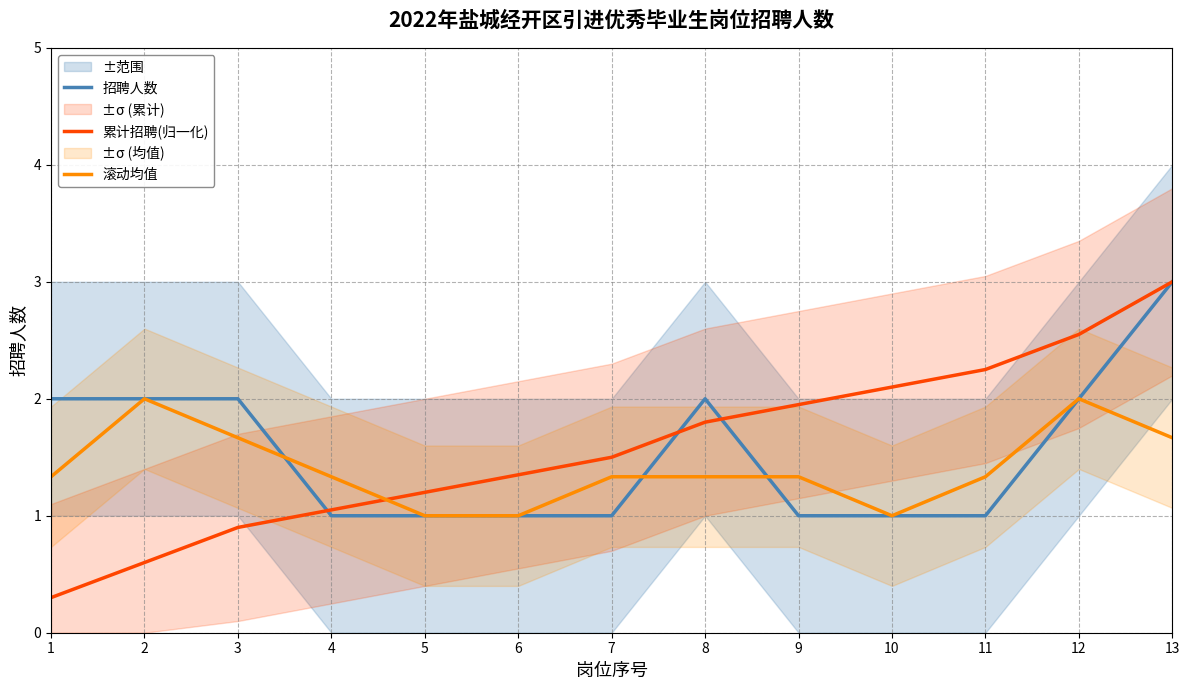

What is the spread (max minus min) of values at 7?

0.5